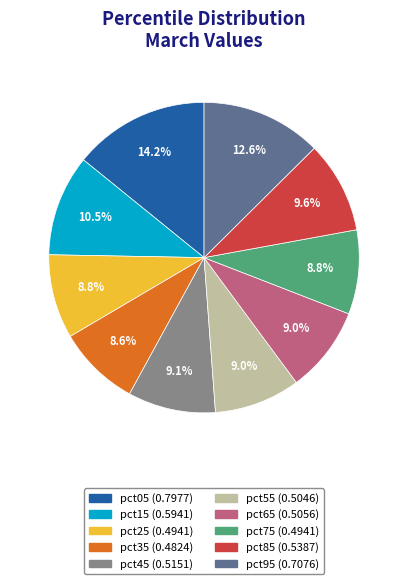

What percentage is the pct05 slice, to the nearest percent?

14%